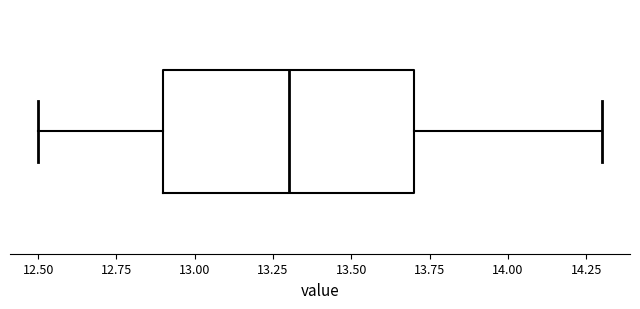

Read this box plot against the x-axis: the position of the median line, the range covered by the box, and the ends of both whiskers. The values are not printed on the chart, so give them approximately, as read against the axis.

median 13.3, box 12.9 to 13.7, whiskers 12.5 to 14.3